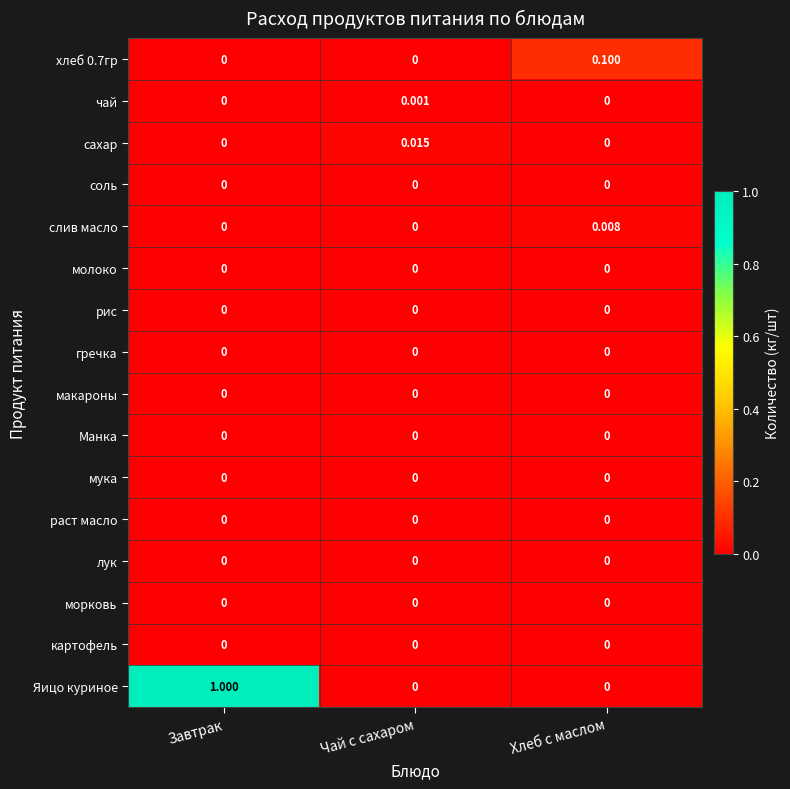

Which series has the widest spread of values?

Яицо куриное